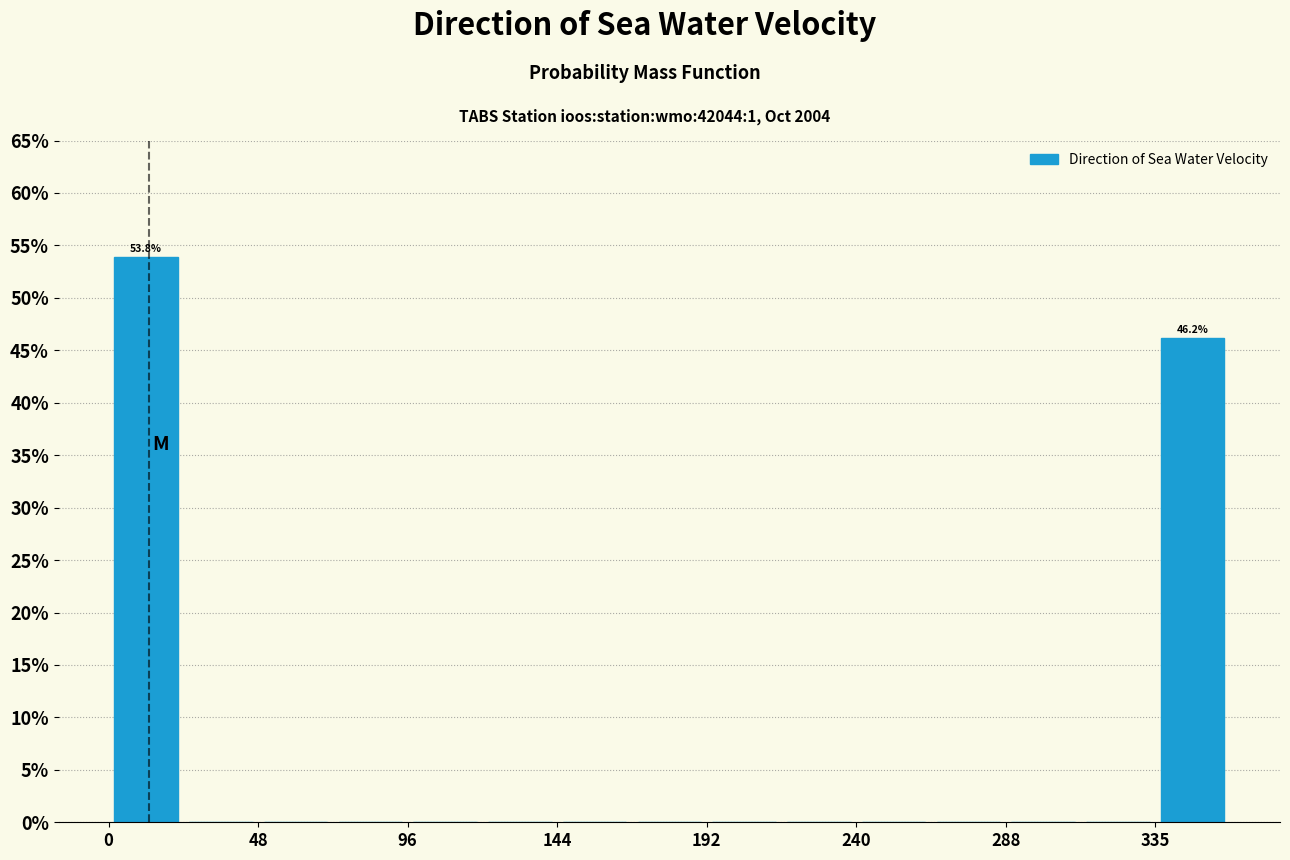

Over which range of the x-axis is the bar tallest?

0 to 25